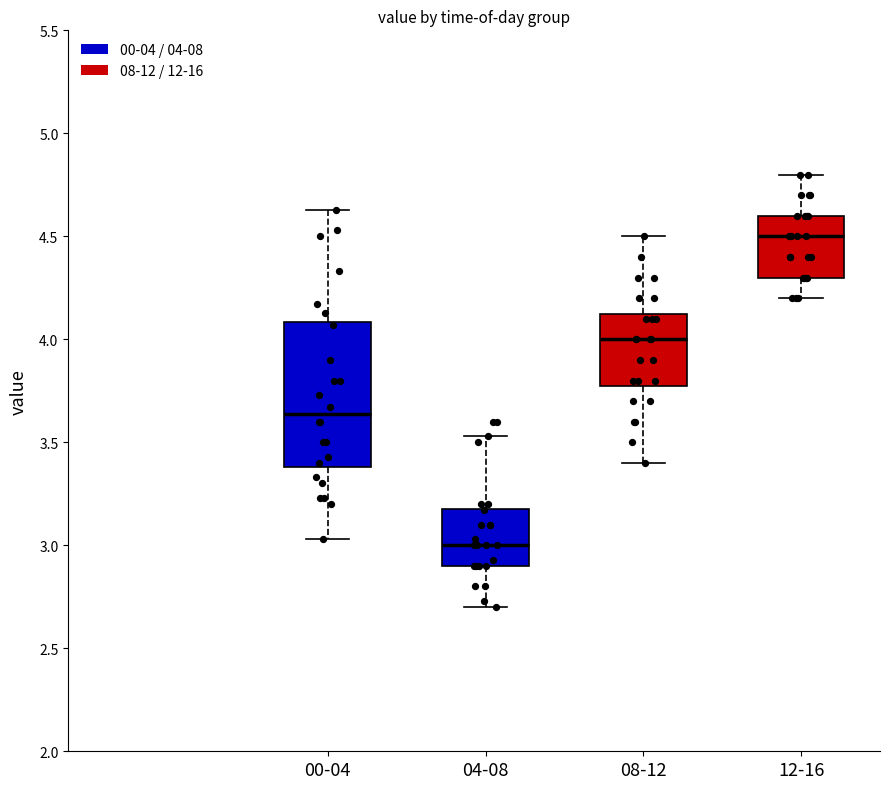

Reading left to right, read every box against the y-axis: the position of its median line, the range the box covers, and the ends of its whiskers. The values are not printed on the chart, so give them approximately, as read against the axis.

00-04: median 3.65, box 3.40 to 4.10, whiskers 3.05 to 4.65
04-08: median 3.00, box 2.90 to 3.20, whiskers 2.70 to 3.55
08-12: median 4.00, box 3.80 to 4.15, whiskers 3.40 to 4.50
12-16: median 4.50, box 4.30 to 4.60, whiskers 4.20 to 4.80